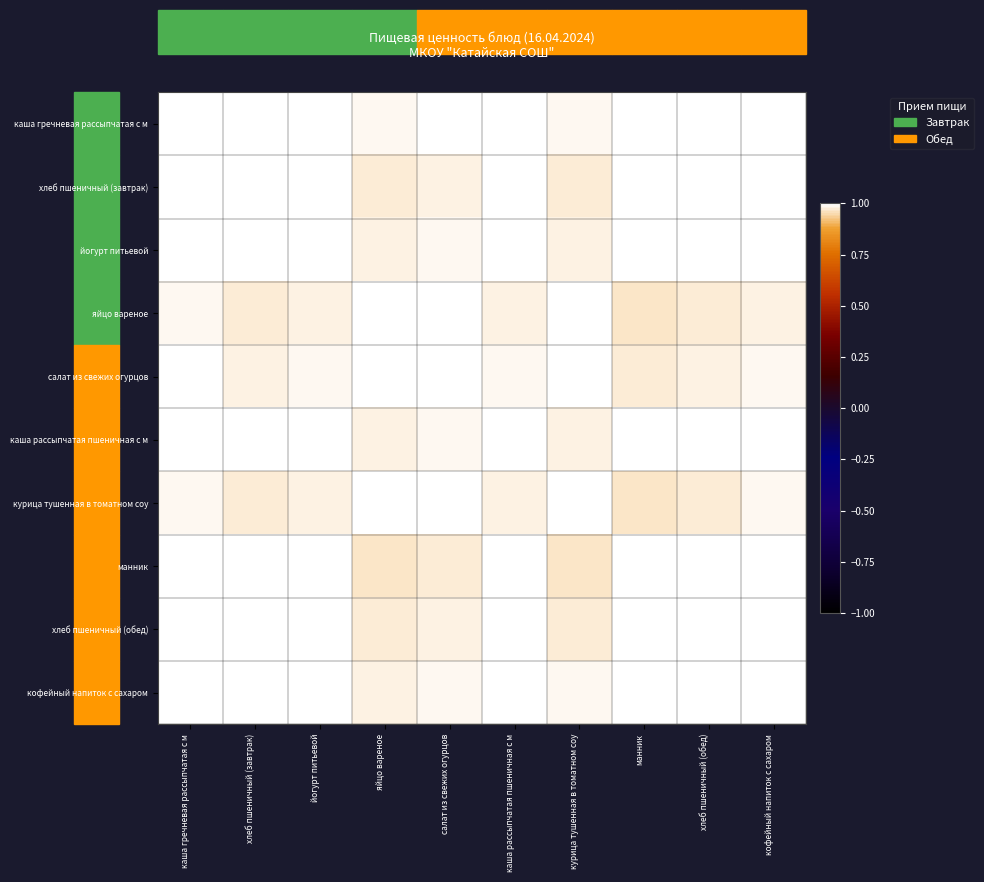

Reading left to right, transcribe all the data shown in this chart.

каша гречневая рассыпчатая с м: каша гречневая рассыпчатая с м=1.0	хлеб пшеничный (завтрак)=1.0	йогурт питьевой=1.0	яйцо вареное=1.0	салат из свежих огурцов=1.0	каша рассыпчатая пшеничная с м=1.0	курица тушенная в томатном соу=1.0	манник=1.0	хлеб пшеничный (обед)=1.0	кофейный напиток с сахаром=1.0
хлеб пшеничный (завтрак): каша гречневая рассыпчатая с м=1.0	хлеб пшеничный (завтрак)=1.0	йогурт питьевой=1.0	яйцо вареное=1.0	салат из свежих огурцов=1.0	каша рассыпчатая пшеничная с м=1.0	курица тушенная в томатном соу=1.0	манник=1.0	хлеб пшеничный (обед)=1.0	кофейный напиток с сахаром=1.0
йогурт питьевой: каша гречневая рассыпчатая с м=1.0	хлеб пшеничный (завтрак)=1.0	йогурт питьевой=1.0	яйцо вареное=1.0	салат из свежих огурцов=1.0	каша рассыпчатая пшеничная с м=1.0	курица тушенная в томатном соу=1.0	манник=1.0	хлеб пшеничный (обед)=1.0	кофейный напиток с сахаром=1.0
яйцо вареное: каша гречневая рассыпчатая с м=1.0	хлеб пшеничный (завтрак)=1.0	йогурт питьевой=1.0	яйцо вареное=1.0	салат из свежих огурцов=1.0	каша рассыпчатая пшеничная с м=1.0	курица тушенная в томатном соу=1.0	манник=1.0	хлеб пшеничный (обед)=1.0	кофейный напиток с сахаром=1.0
салат из свежих огурцов: каша гречневая рассыпчатая с м=1.0	хлеб пшеничный (завтрак)=1.0	йогурт питьевой=1.0	яйцо вареное=1.0	салат из свежих огурцов=1.0	каша рассыпчатая пшеничная с м=1.0	курица тушенная в томатном соу=1.0	манник=1.0	хлеб пшеничный (обед)=1.0	кофейный напиток с сахаром=1.0
каша рассыпчатая пшеничная с м: каша гречневая рассыпчатая с м=1.0	хлеб пшеничный (завтрак)=1.0	йогурт питьевой=1.0	яйцо вареное=1.0	салат из свежих огурцов=1.0	каша рассыпчатая пшеничная с м=1.0	курица тушенная в томатном соу=1.0	манник=1.0	хлеб пшеничный (обед)=1.0	кофейный напиток с сахаром=1.0
курица тушенная в томатном соу: каша гречневая рассыпчатая с м=1.0	хлеб пшеничный (завтрак)=1.0	йогурт питьевой=1.0	яйцо вареное=1.0	салат из свежих огурцов=1.0	каша рассыпчатая пшеничная с м=1.0	курица тушенная в томатном соу=1.0	манник=1.0	хлеб пшеничный (обед)=1.0	кофейный напиток с сахаром=1.0
манник: каша гречневая рассыпчатая с м=1.0	хлеб пшеничный (завтрак)=1.0	йогурт питьевой=1.0	яйцо вареное=1.0	салат из свежих огурцов=1.0	каша рассыпчатая пшеничная с м=1.0	курица тушенная в томатном соу=1.0	манник=1.0	хлеб пшеничный (обед)=1.0	кофейный напиток с сахаром=1.0
хлеб пшеничный (обед): каша гречневая рассыпчатая с м=1.0	хлеб пшеничный (завтрак)=1.0	йогурт питьевой=1.0	яйцо вареное=1.0	салат из свежих огурцов=1.0	каша рассыпчатая пшеничная с м=1.0	курица тушенная в томатном соу=1.0	манник=1.0	хлеб пшеничный (обед)=1.0	кофейный напиток с сахаром=1.0
кофейный напиток с сахаром: каша гречневая рассыпчатая с м=1.0	хлеб пшеничный (завтрак)=1.0	йогурт питьевой=1.0	яйцо вареное=1.0	салат из свежих огурцов=1.0	каша рассыпчатая пшеничная с м=1.0	курица тушенная в томатном соу=1.0	манник=1.0	хлеб пшеничный (обед)=1.0	кофейный напиток с сахаром=1.0